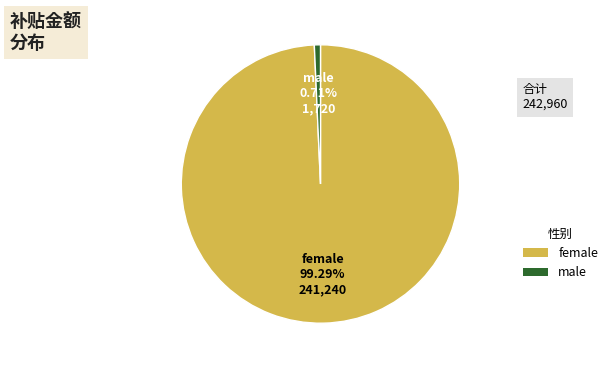

Is there any slice that represents more than half of the pie?

Yes